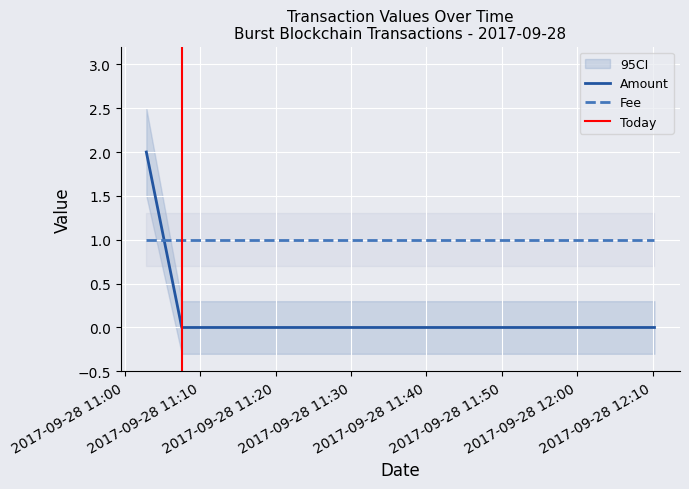

Rank the categories by value from highest to lowest.

2017-09-28 11:02:52, 2017-09-28 11:07:34, 2017-09-28 12:10:15